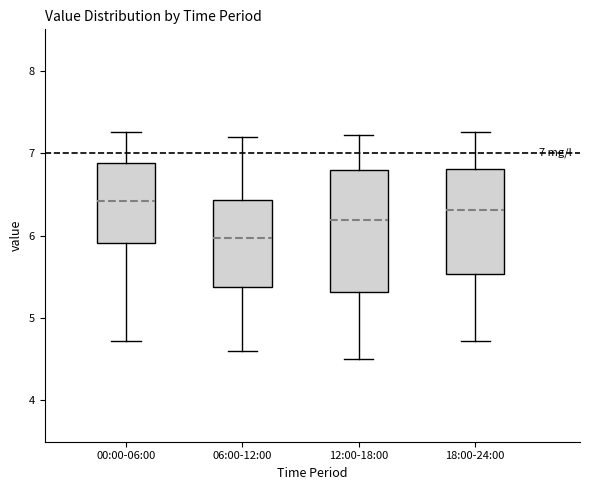

Comparing the boxes themselves (not the whiskers), which one is the tallest?

12:00-18:00